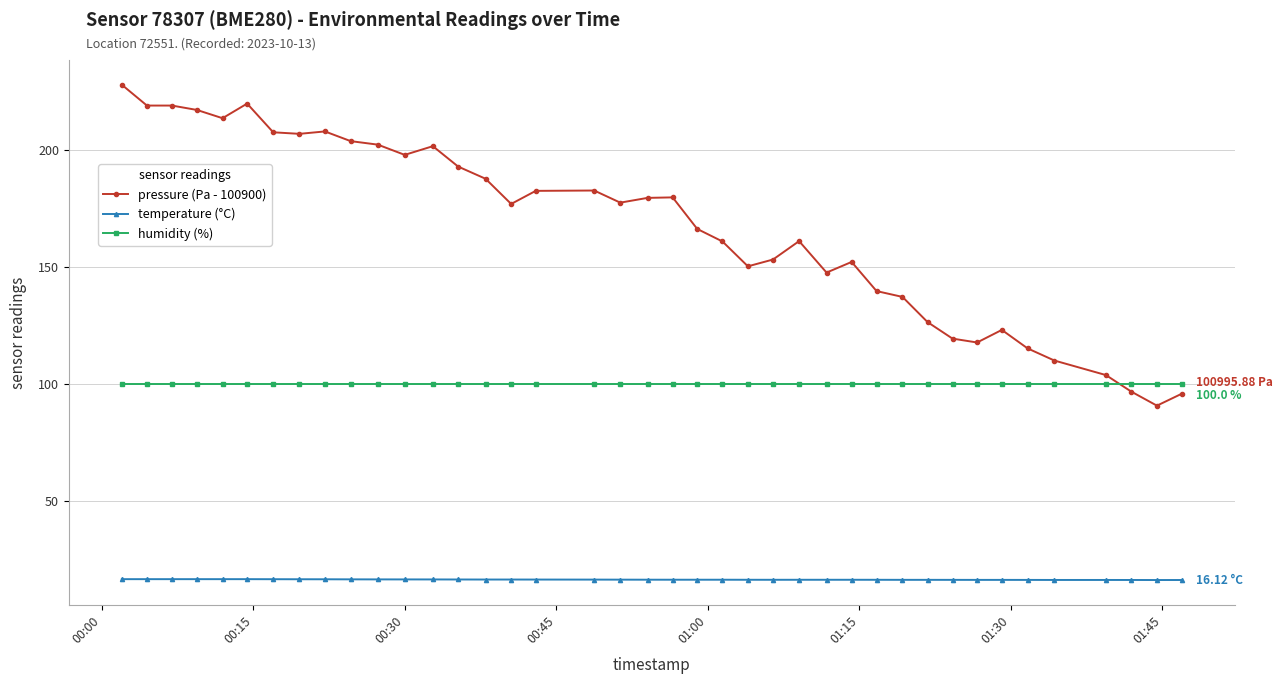

Rank the series by their maximum value, from highest to lowest.

pressure (Pa - 100900), humidity (%), temperature (°C)